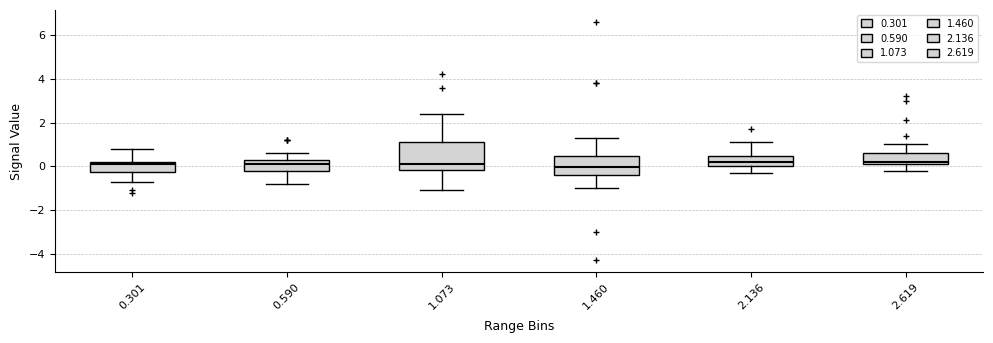

Where does the upper whisker of the box at x = 2.136 end on the y-axis? The values are not printed on the chart, so give them approximately, as read against the axis.

1.2